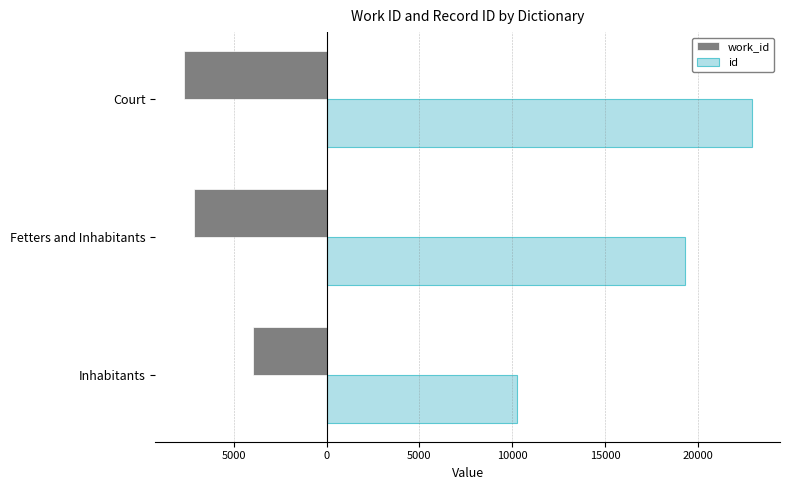

At how many categories does at least one series exceed 5434?

3